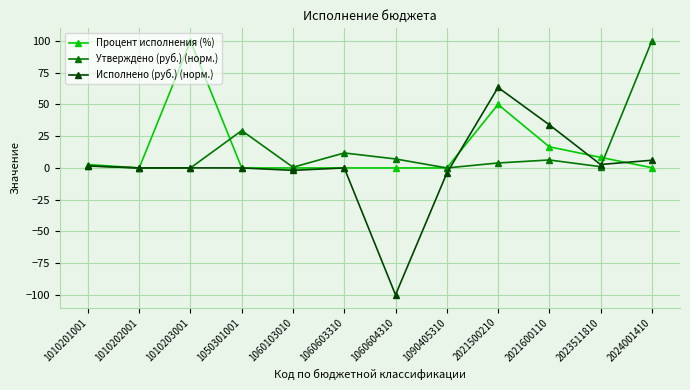

Which series changed the most between 1060103010 and 1060604310?

Исполнено (руб.) (норм.)